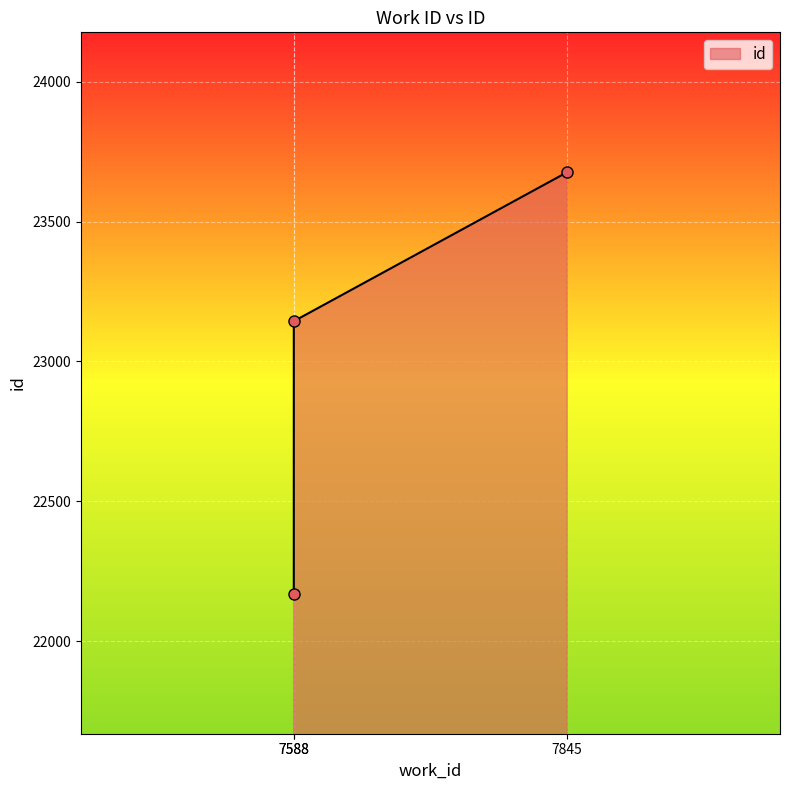

Reading left to right, transcribe all the data shown in this chart.

7588=22169	7588=23144	7845=23677